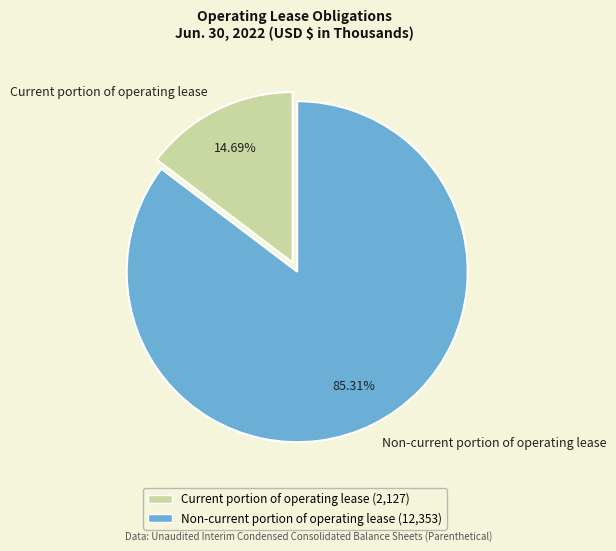

Does Non-current portion of operating lease account for over 50% of the chart?

Yes